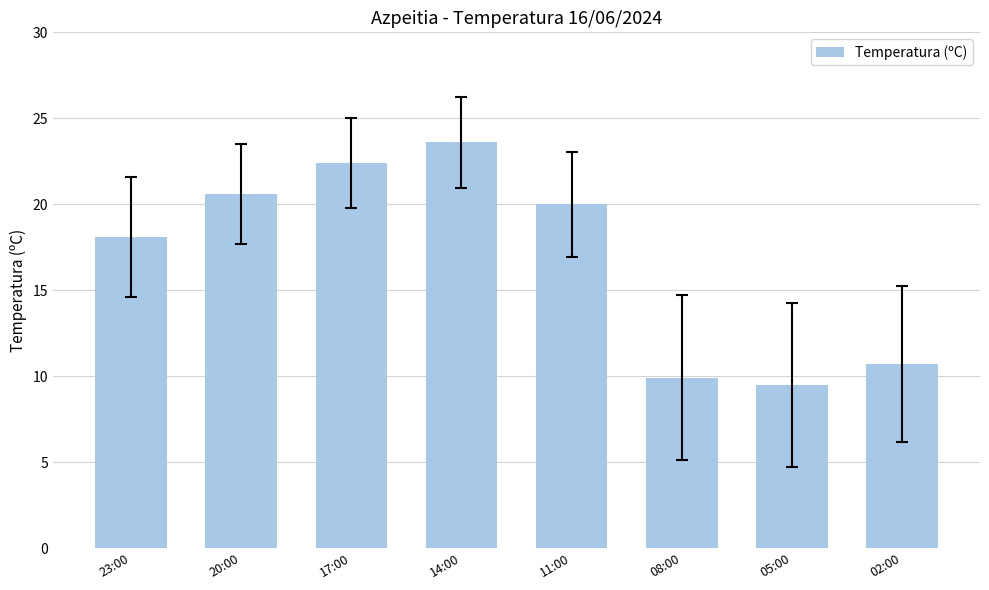

Reading left to right, list all the values displayed in this chart.

23:00=18.1	20:00=20.6	17:00=22.4	14:00=23.6	11:00=20.0	08:00=9.9	05:00=9.5	02:00=10.7